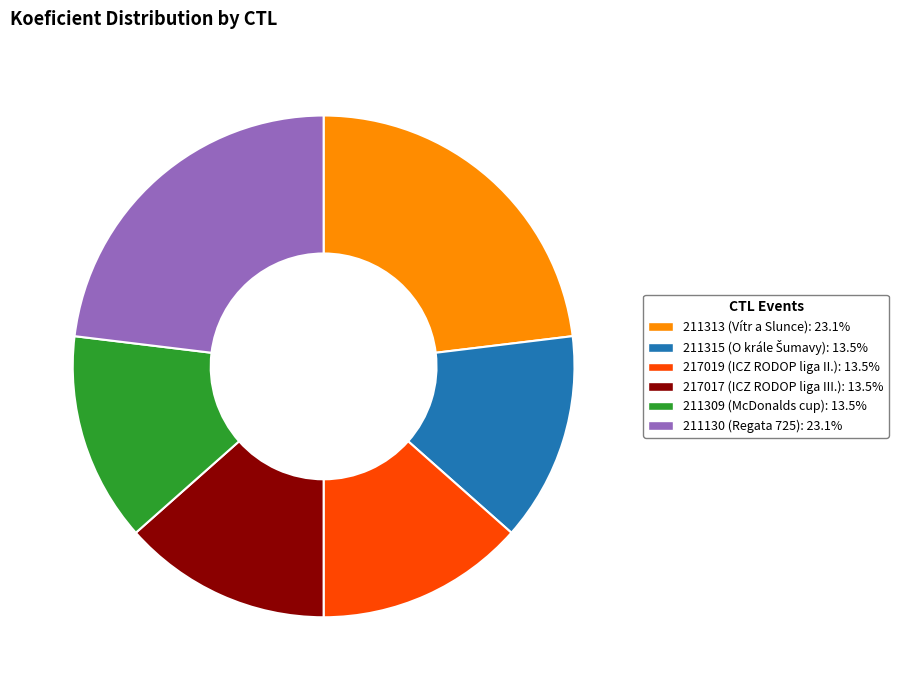

Approximately how many times larger is the value at 217017 (ICZ RODOP liga III.): 13.5% compared to 211309 (McDonalds cup): 13.5%?

1.0